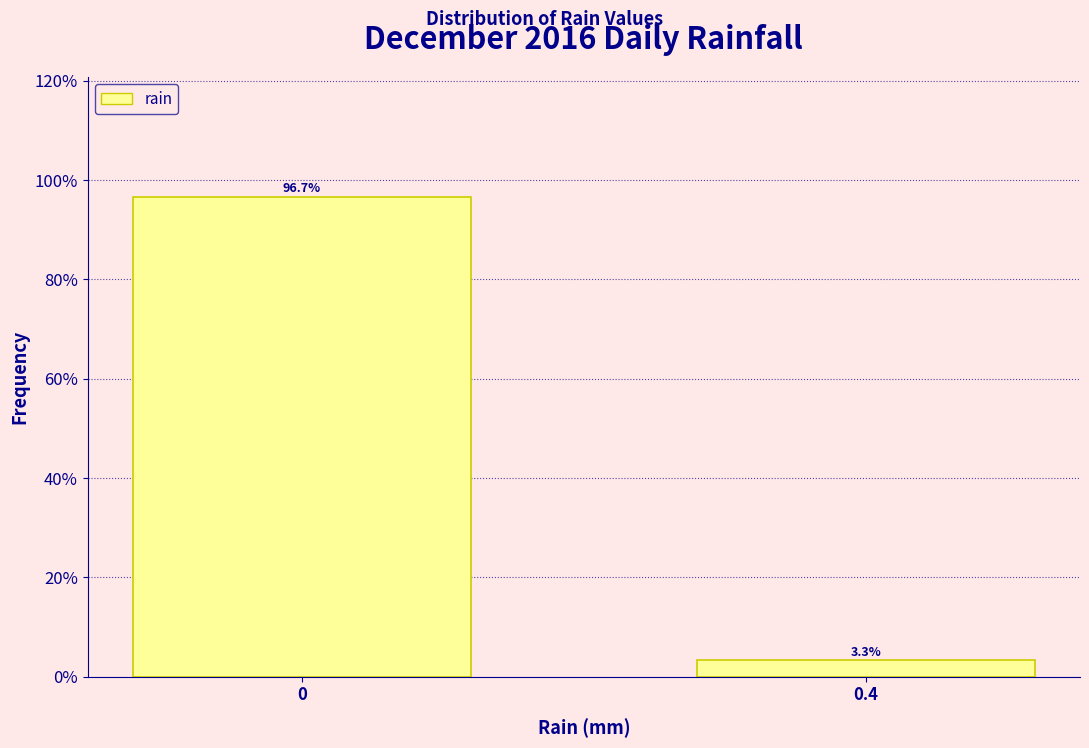

Reading left to right, list all the values displayed in this chart.

96.7	3.3